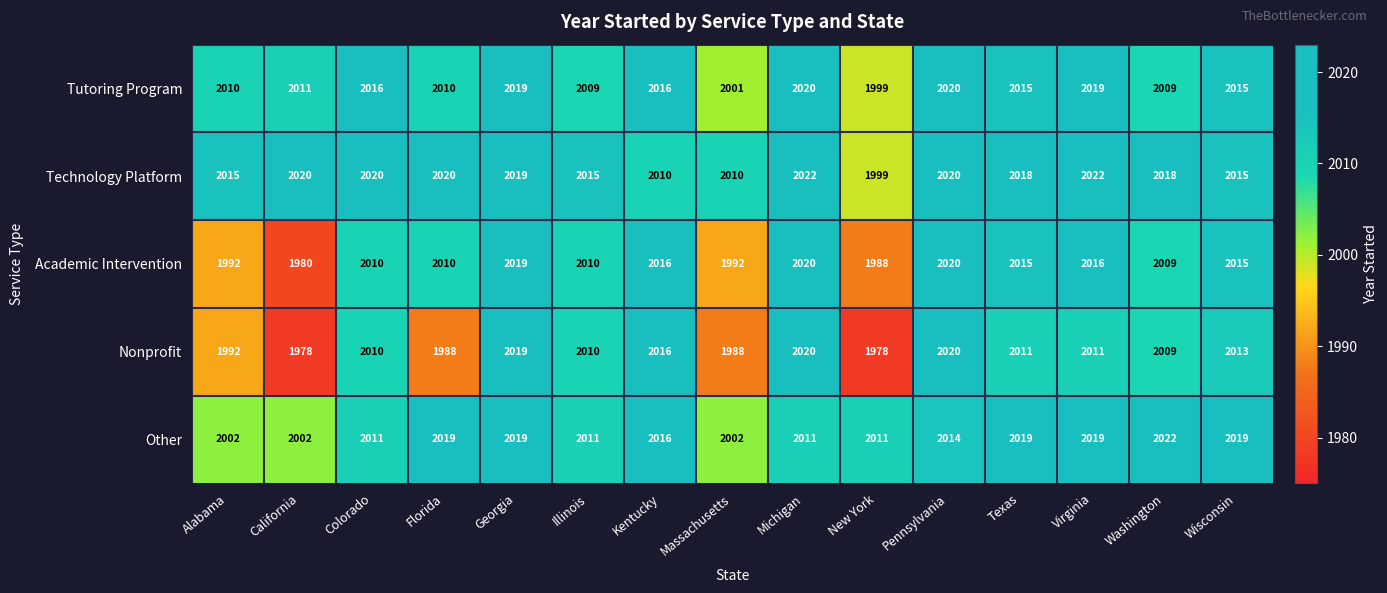

At which category is the sum across all series the highest?

Georgia